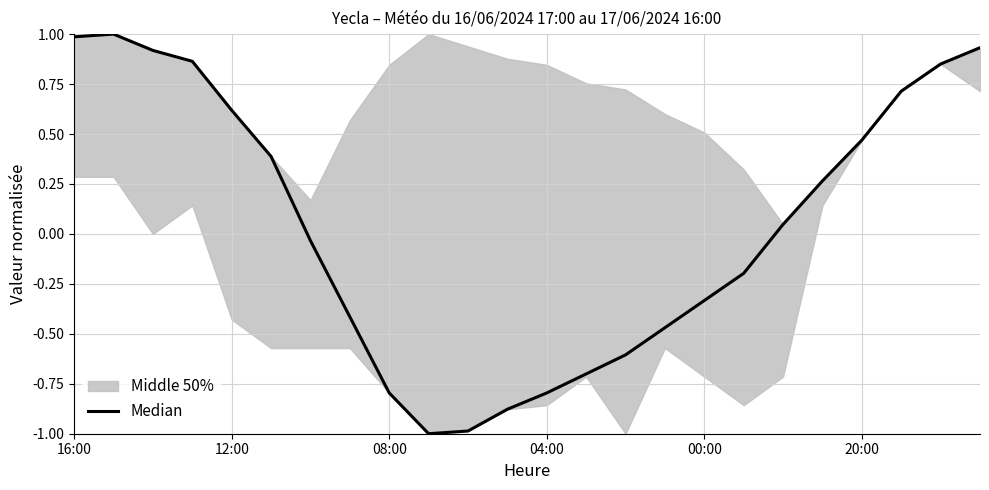

How many interior local peaks (higher than both neighbors) does the data have?

1